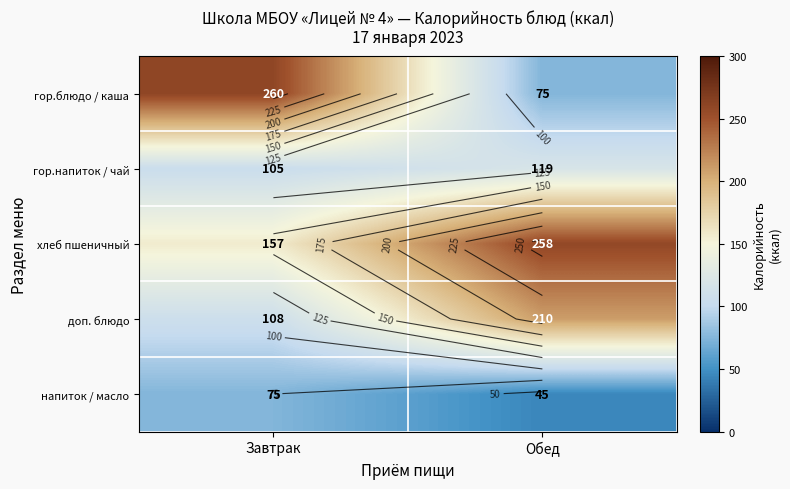

Between Завтрак and Обед, which is larger?

Завтрак